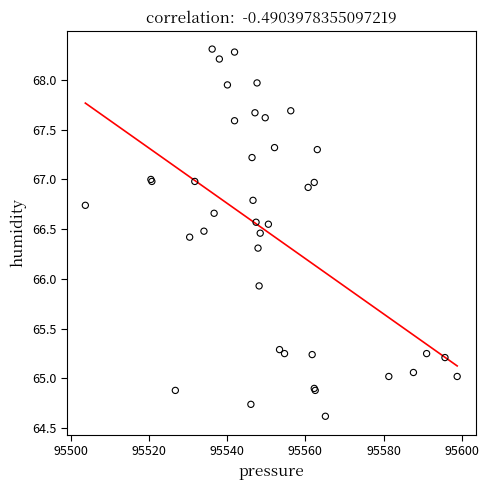

What Y value in the scatter plot is closest to 66?

65.9